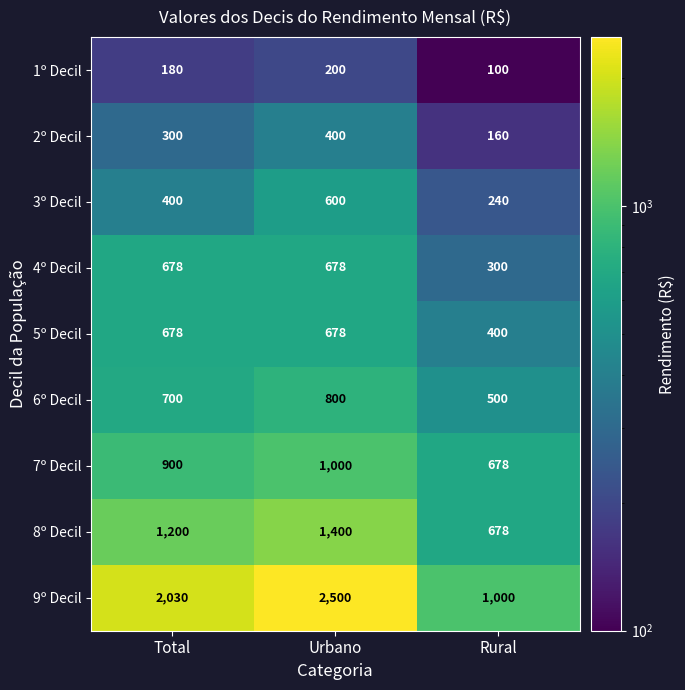

What is the difference between the second highest and minimum values in the 7º Decil series?

222